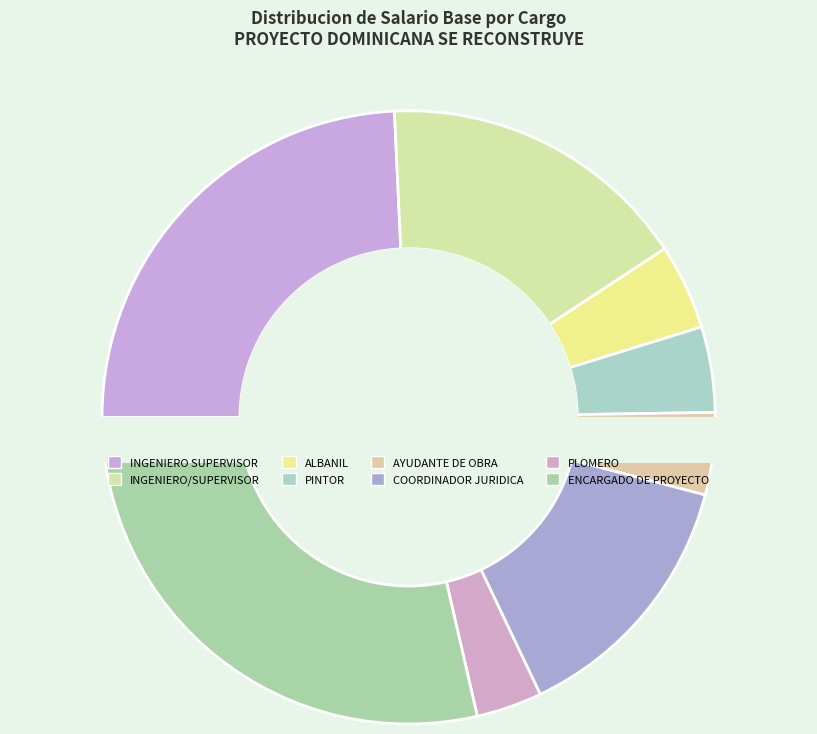

Count the number of slices in the pie.

8